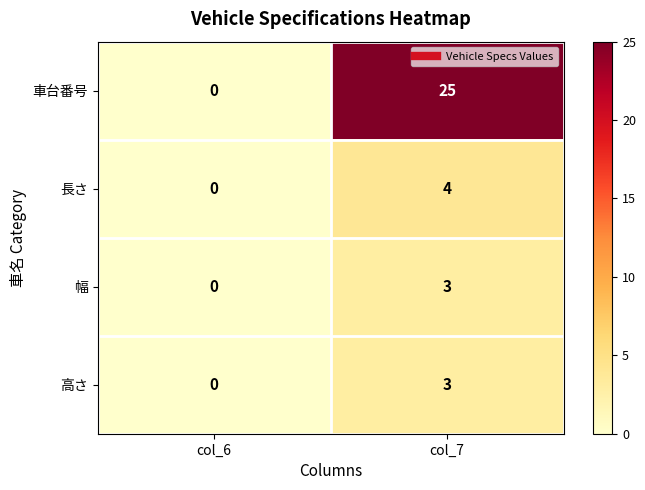

Is it true that 長さ equals 2 at col_7?

False